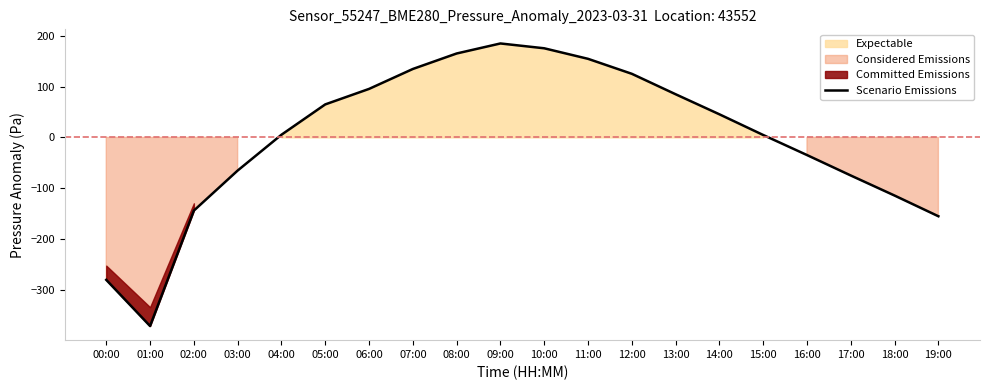

Which has a higher value, 16:00 or 18:00?

16:00